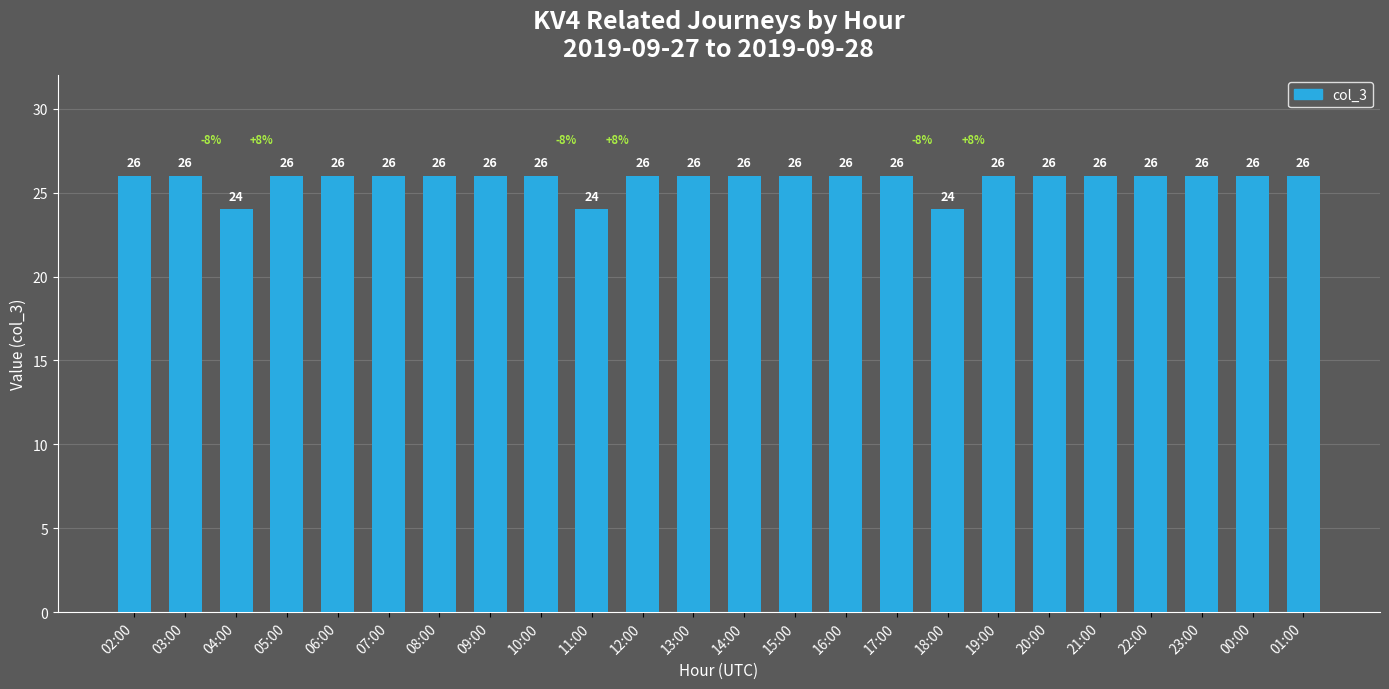

What is the label of the 21st bar from the left?

22:00